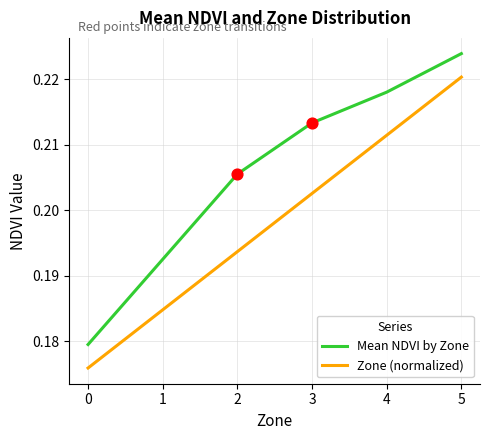

Is the value of Zone (normalized) at 0 greater than the value of Mean NDVI by Zone at 0?

No